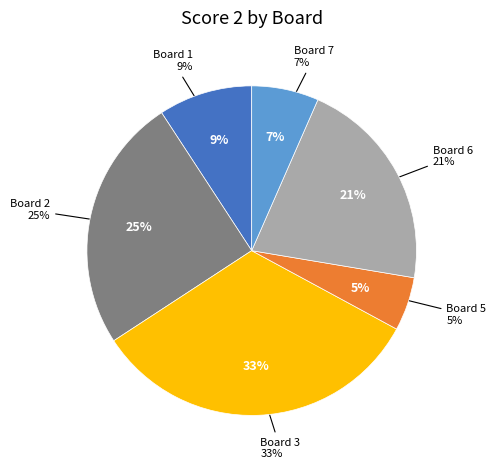

What percentage is the Board 7 slice, to the nearest percent?

7%